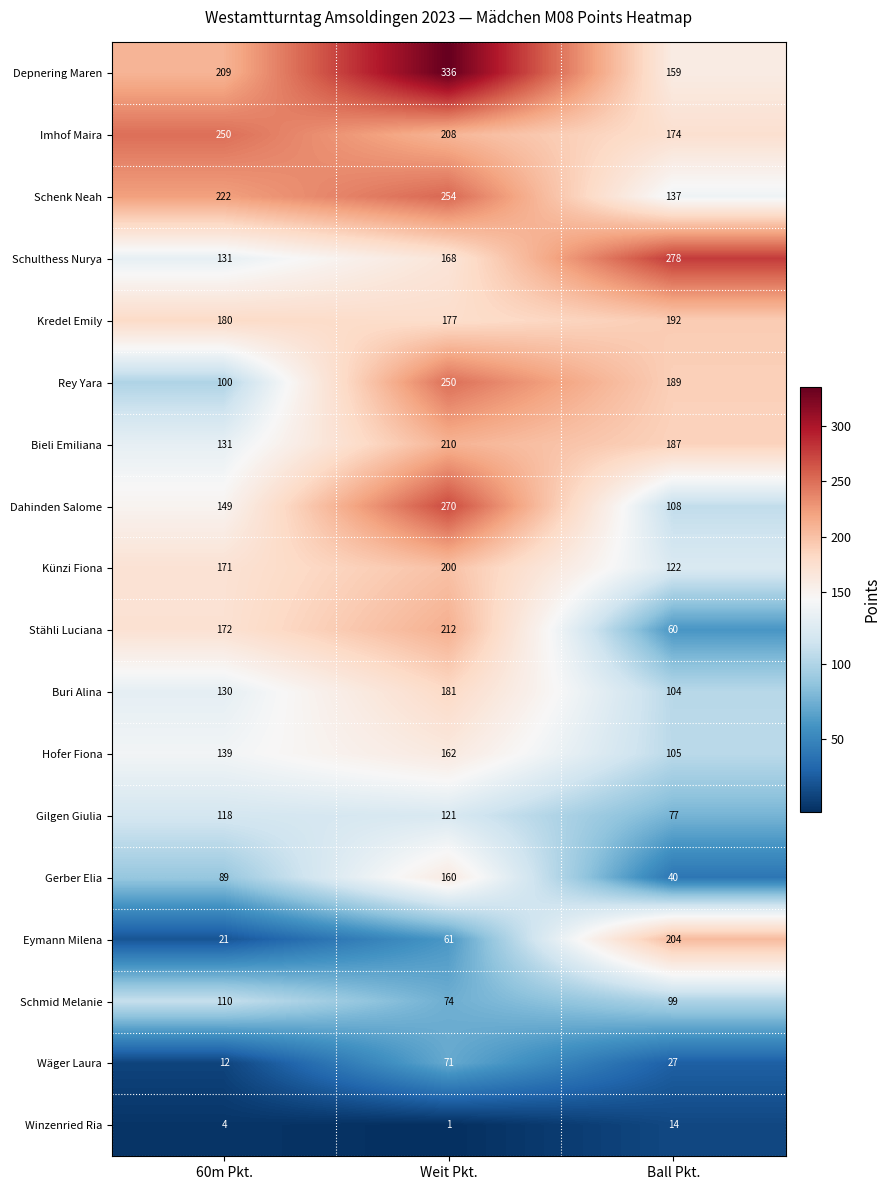

What is the spread (max minus min) of values at Ball Pkt.?

264